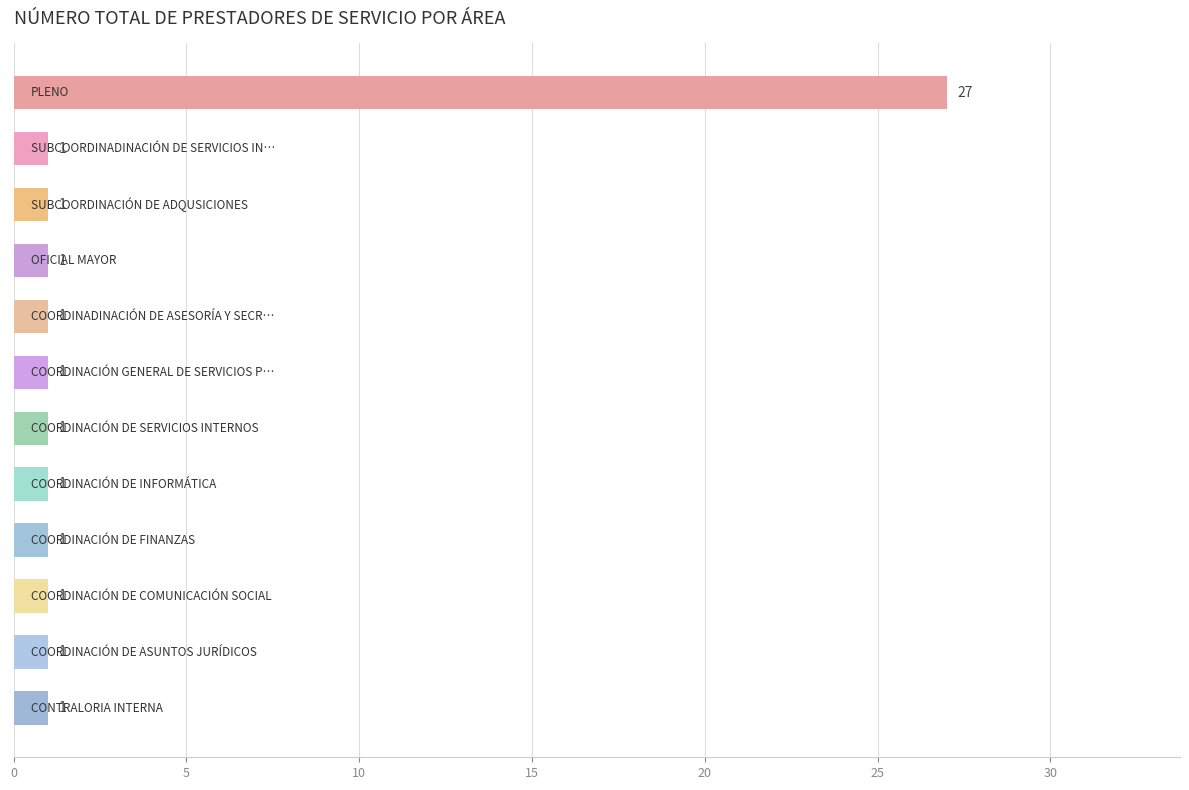

What is the value of the 1st bar from the top?

27